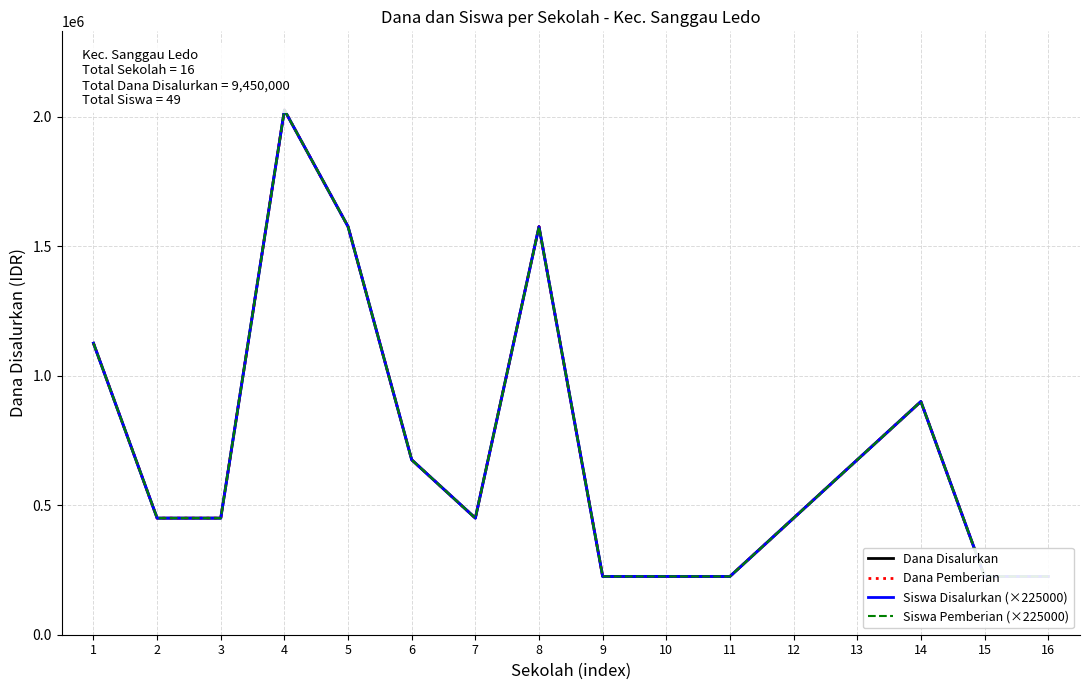

At which category does Dana Pemberian reach its first local valley?

7